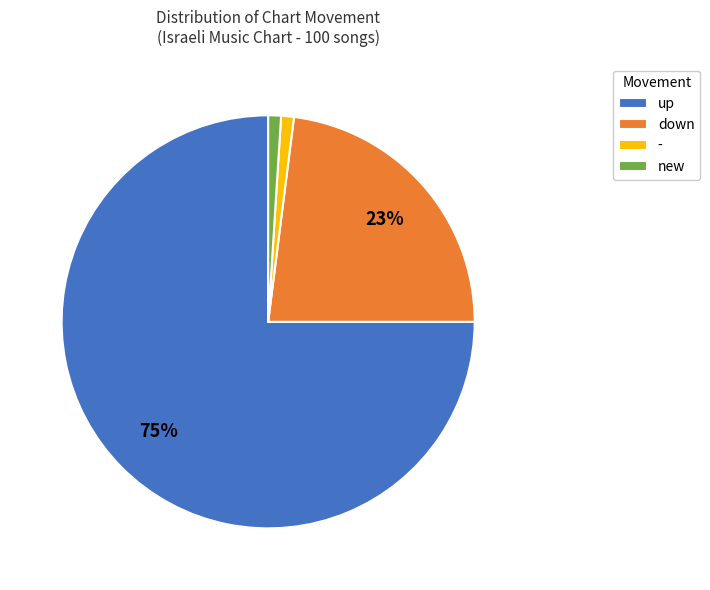

Which slice is the largest?

up